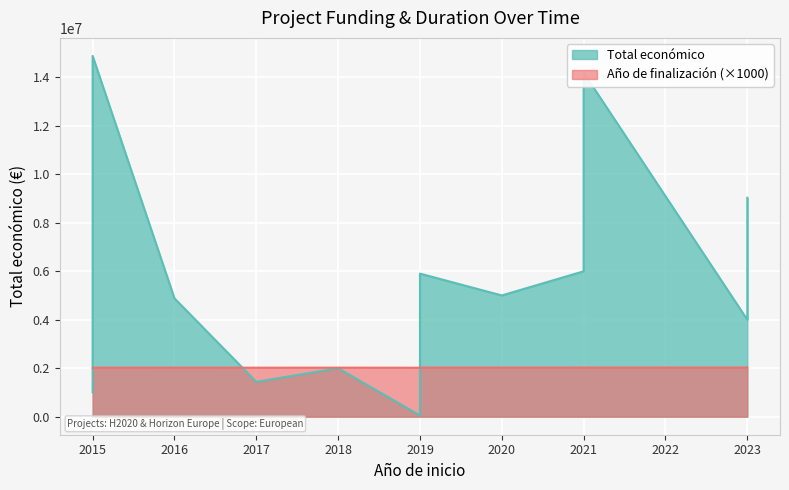

What is the sum of the Año de finalización values at 2017 and 2015?

4038